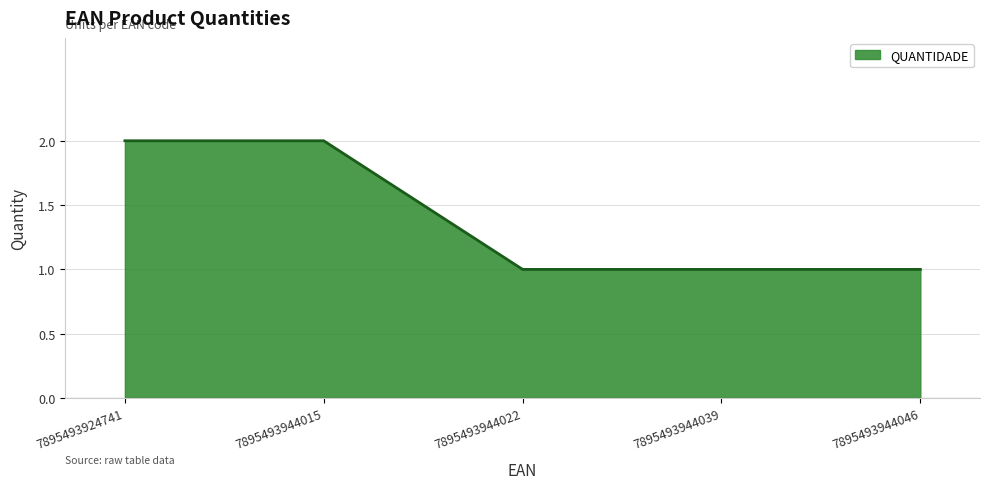

How many lines are shown in the chart?

1